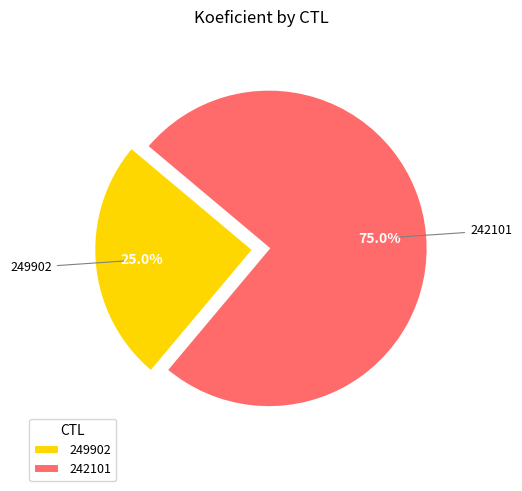

Which slice represents more than half of the pie?

242101